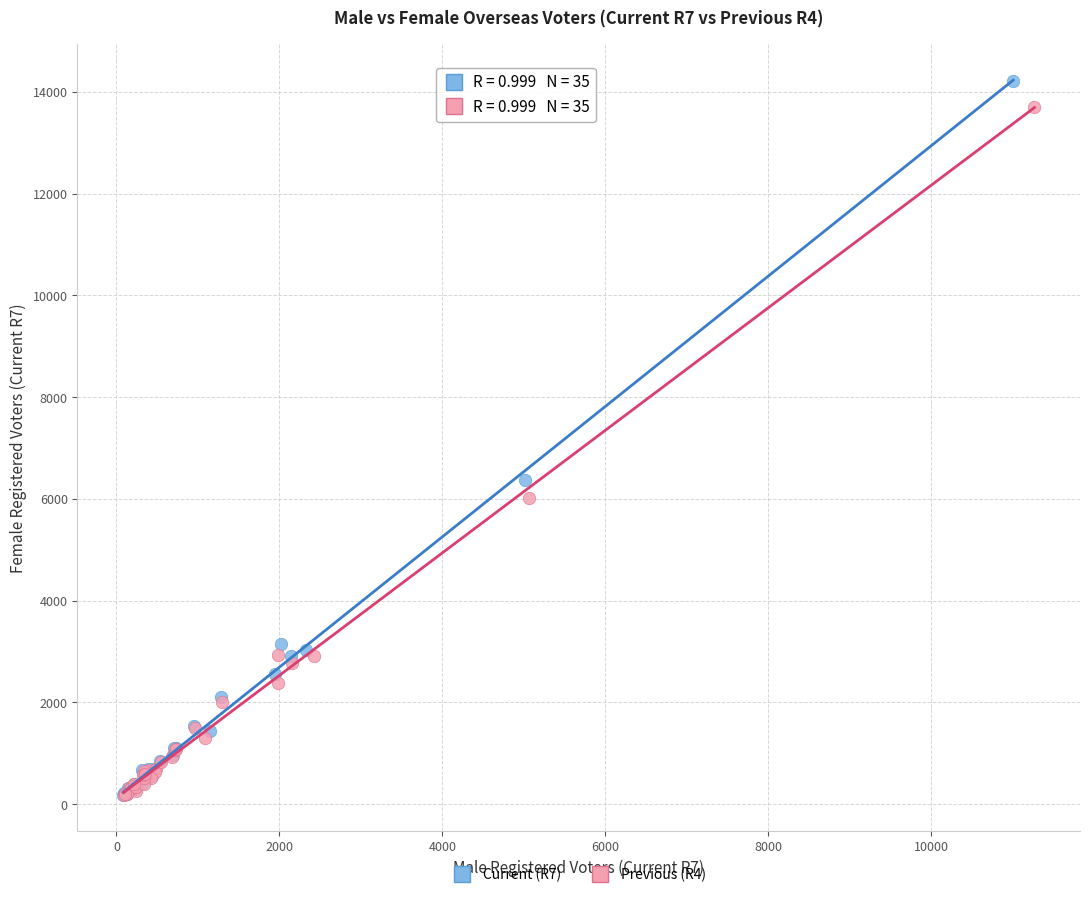

Which series has the widest spread of Y values?

Current (R7)